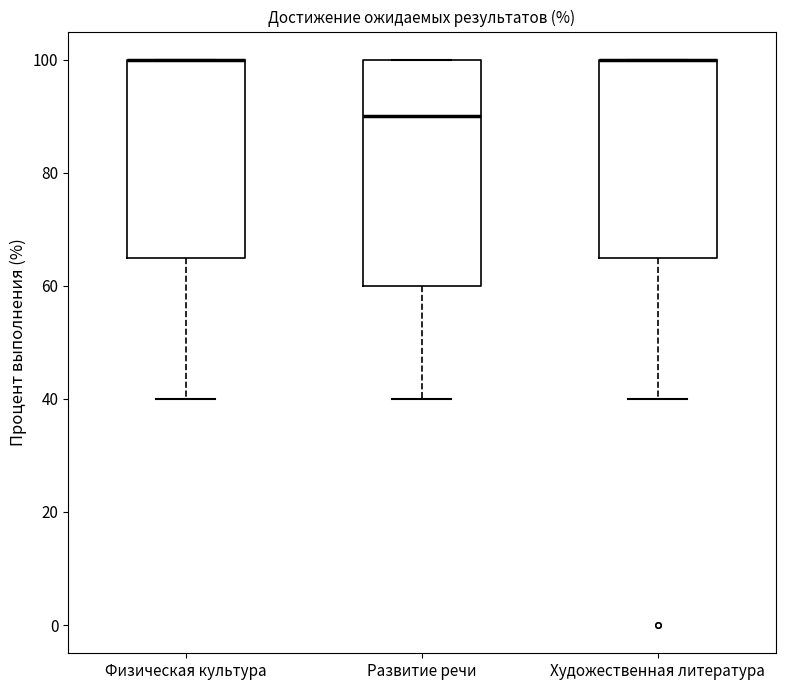

Which box is the tallest, from its lower edge to its upper edge?

Развитие речи